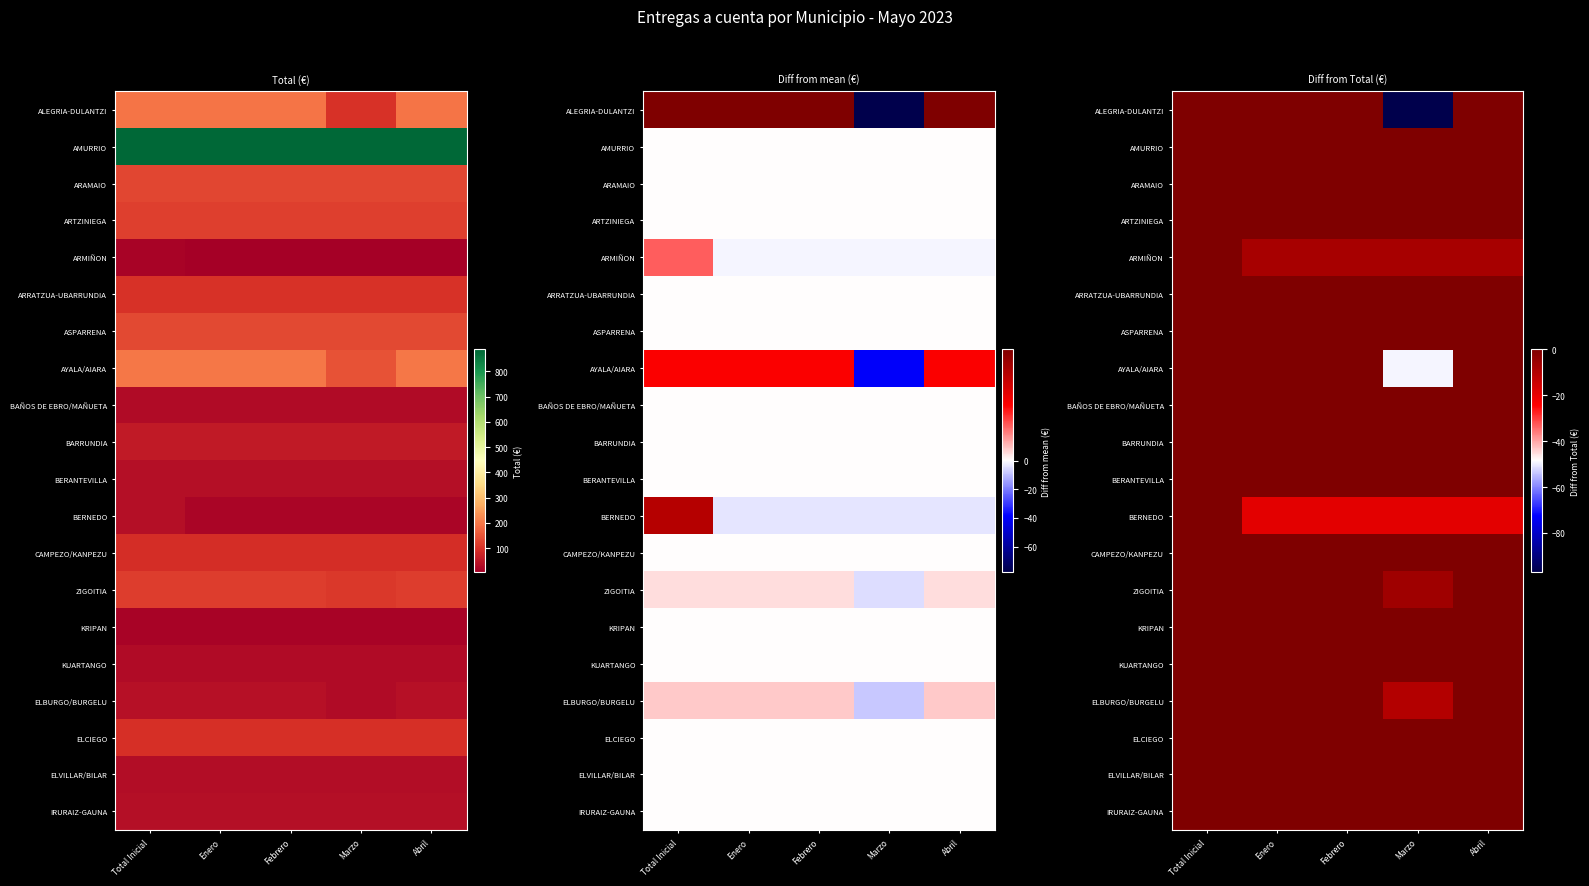

Which label corresponds to the smallest value in the chart?

Marzo